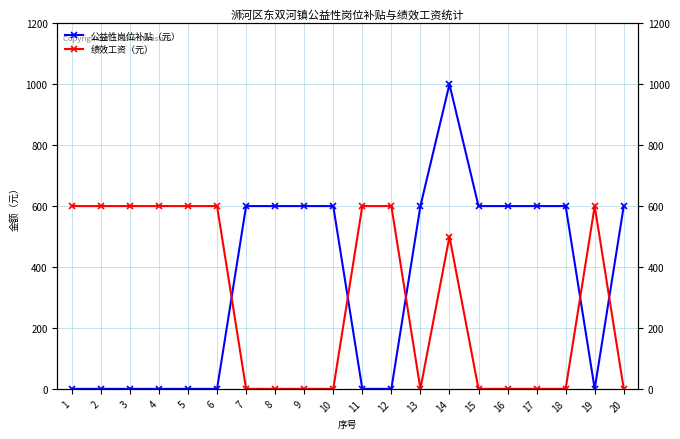

Which category has the lowest value in the 绩效工资（元） series?

7